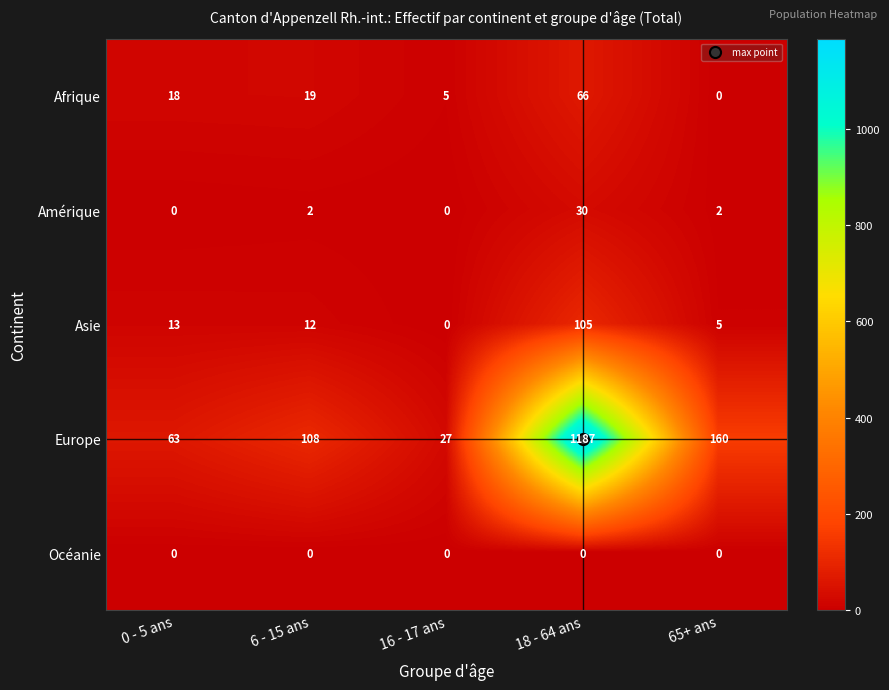

At how many categories does at least one series exceed 646?

1